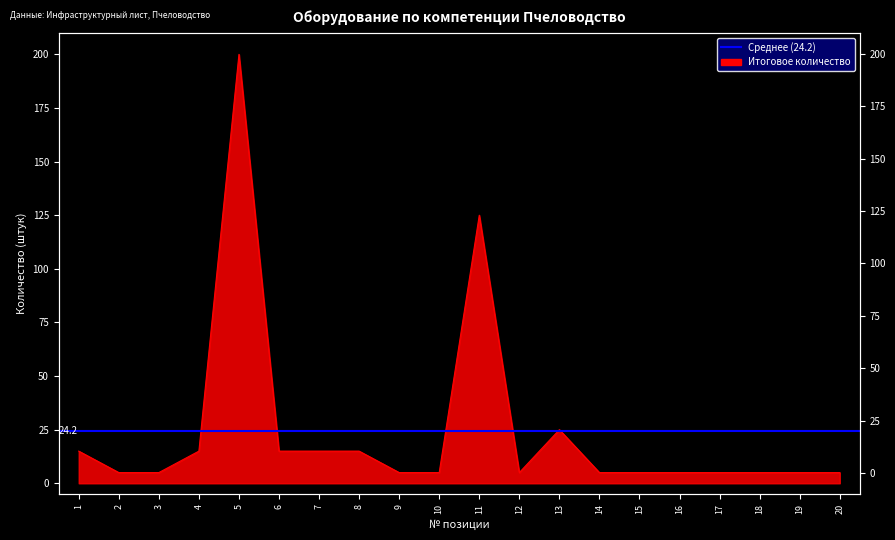

The chart shows a value of 5 at 15. True or false?

True